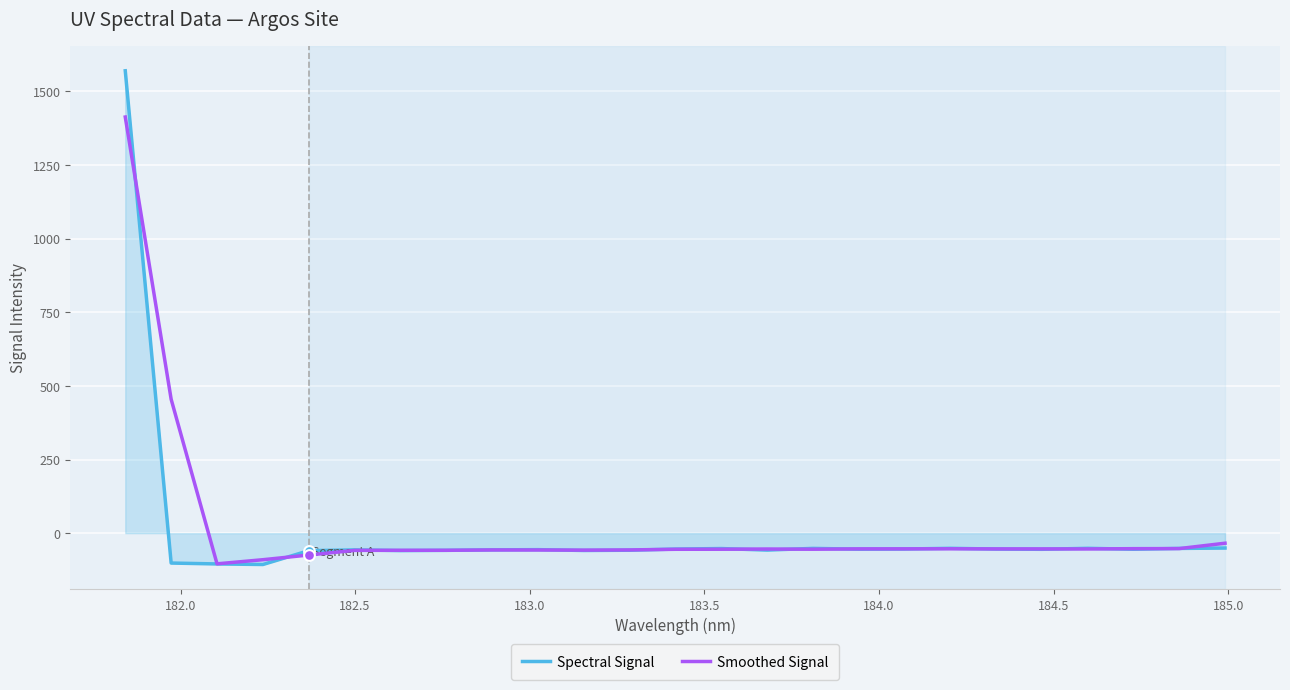

At how many categories does at least one series exceed 557?

1